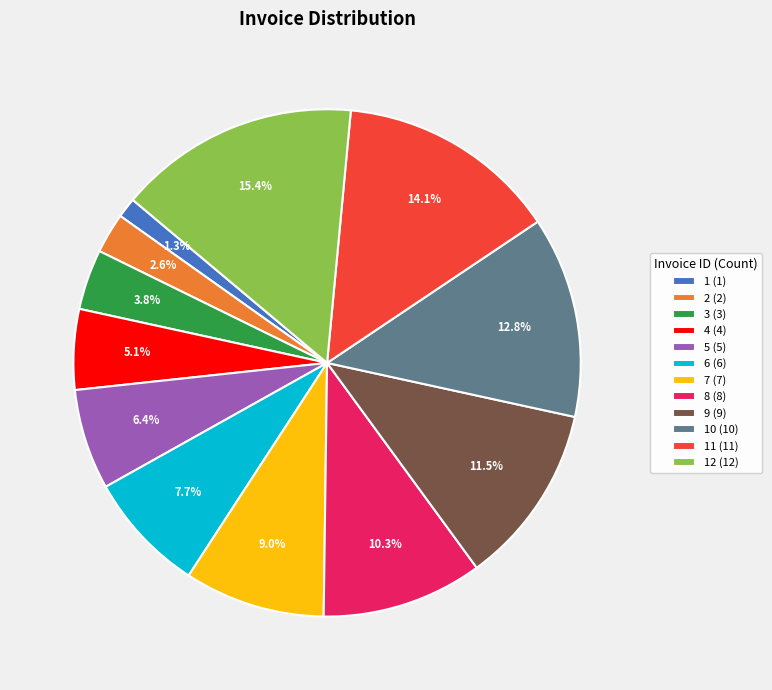

Rank the categories by value from highest to lowest.

12 (12), 11 (11), 10 (10), 9 (9), 8 (8), 7 (7), 6 (6), 5 (5), 4 (4), 3 (3), 2 (2), 1 (1)